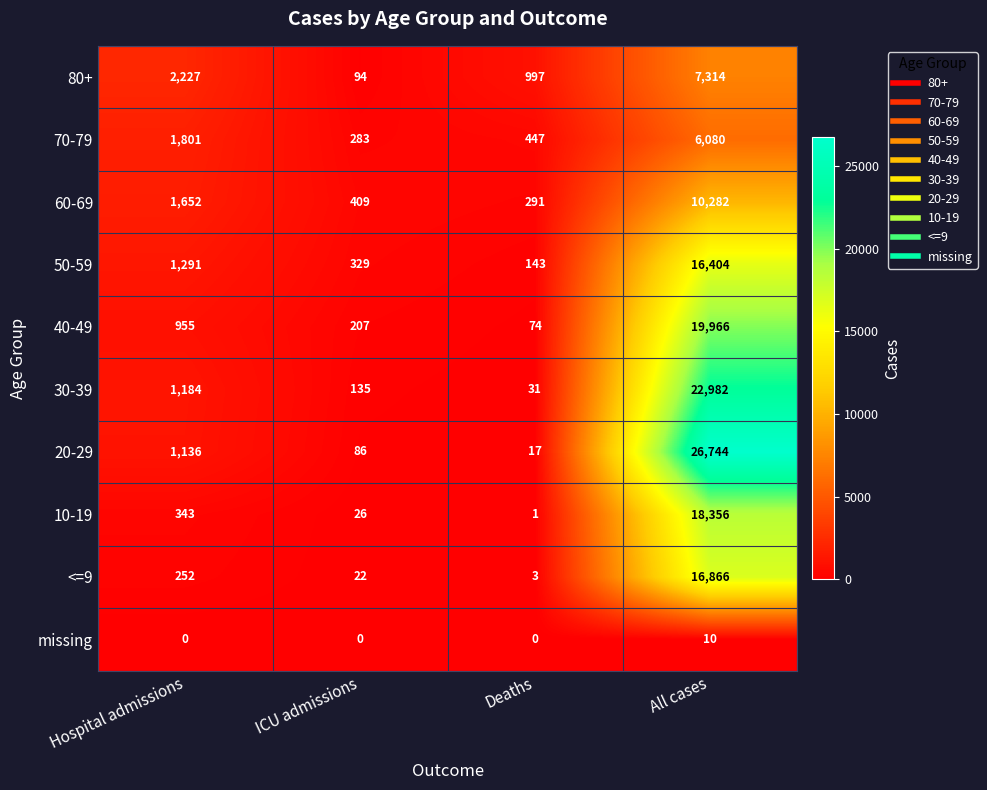

List the series in order of their peak value, highest first.

20-29, 30-39, 40-49, 10-19, <=9, 50-59, 60-69, 80+, 70-79, missing